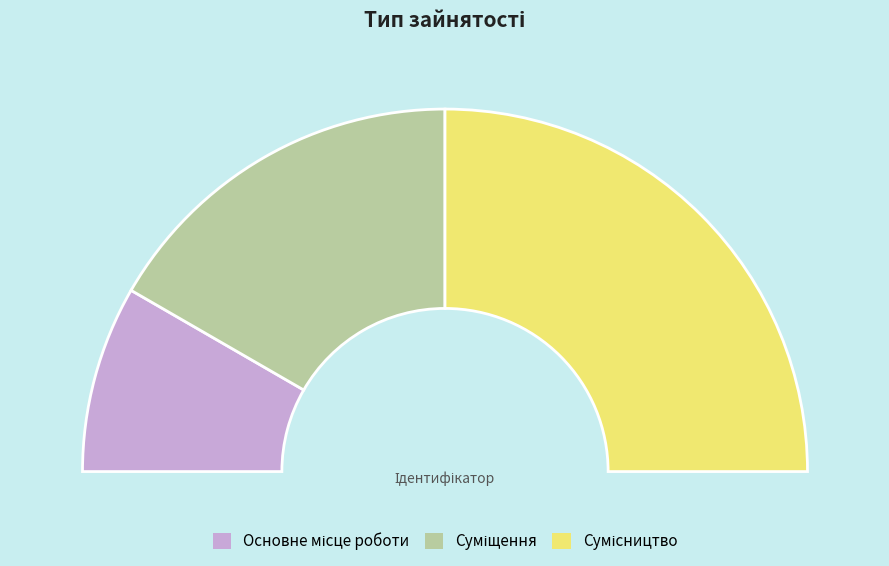

What is the change in value from Суміщення to Сумісництво?

+1